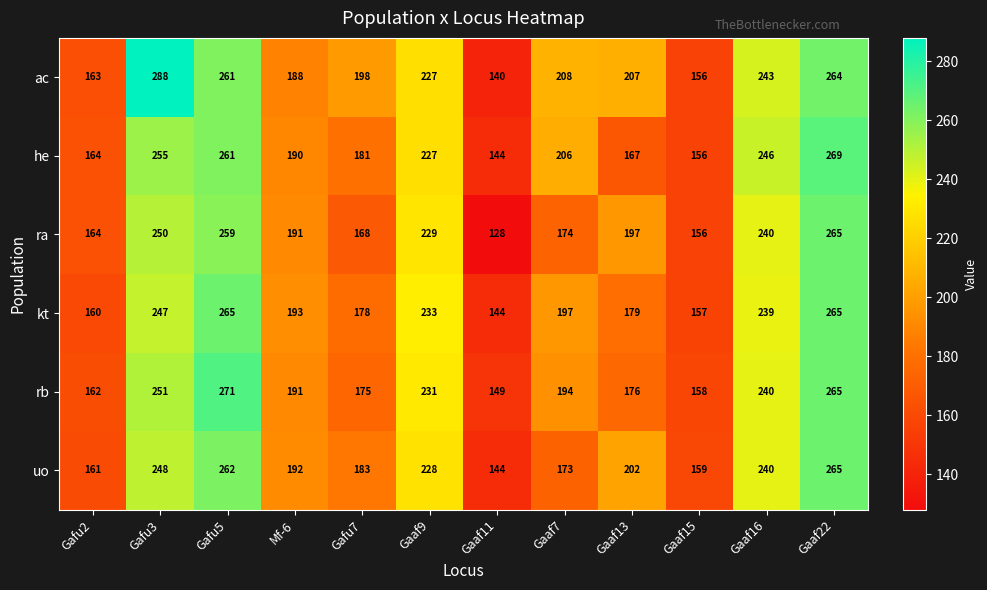

What is the difference between the second highest and minimum values in the ra series?

131